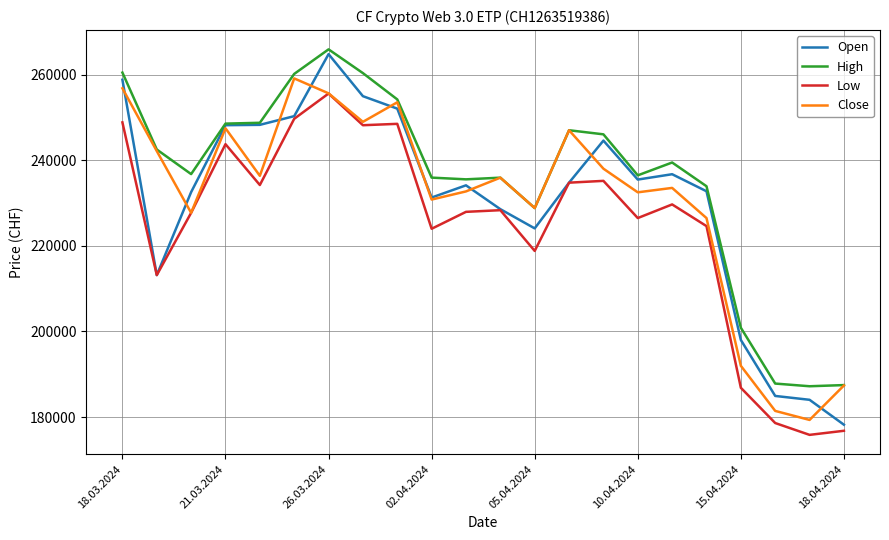

In Open, how many points are lower than both neighbors (excluding endpoints)?

4